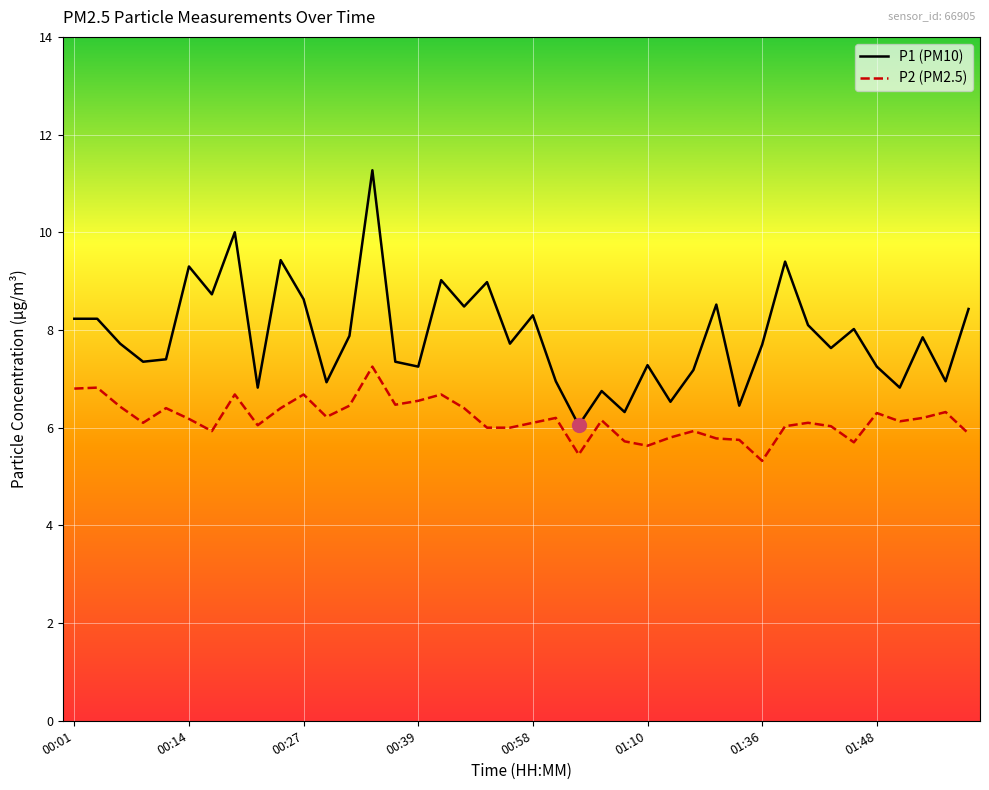

Which series has the largest total across all categories?

P1 (PM10)